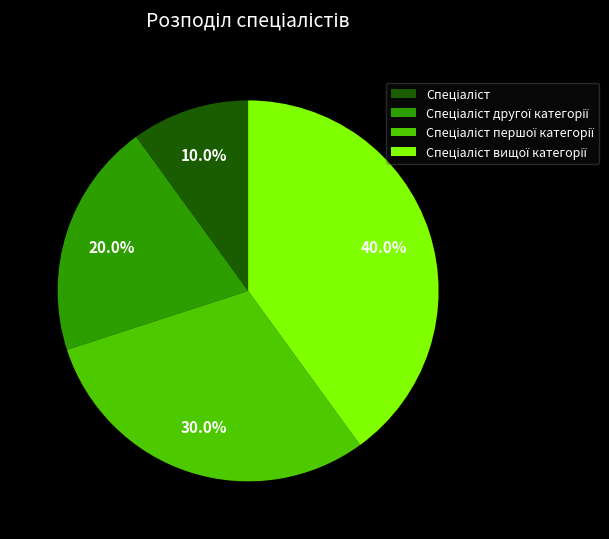

Does any single category account for the majority?

No